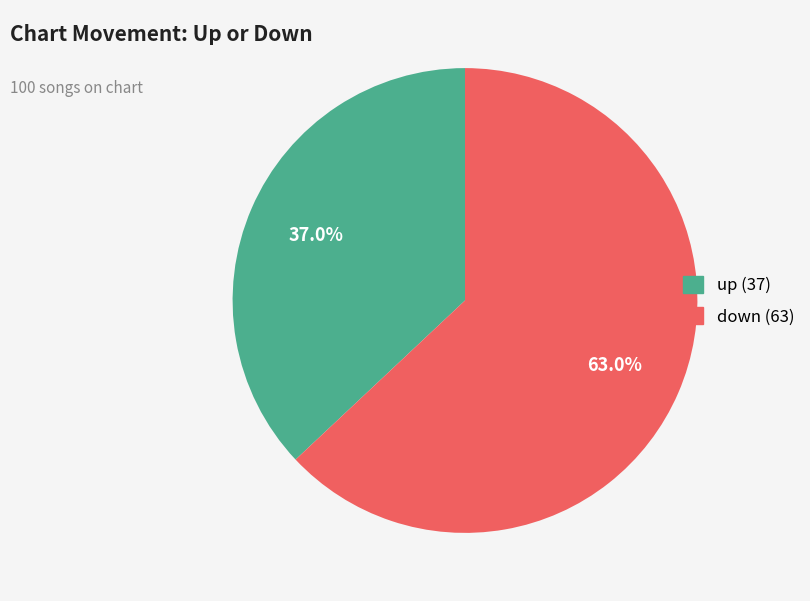

Is there any slice that represents more than half of the pie?

Yes